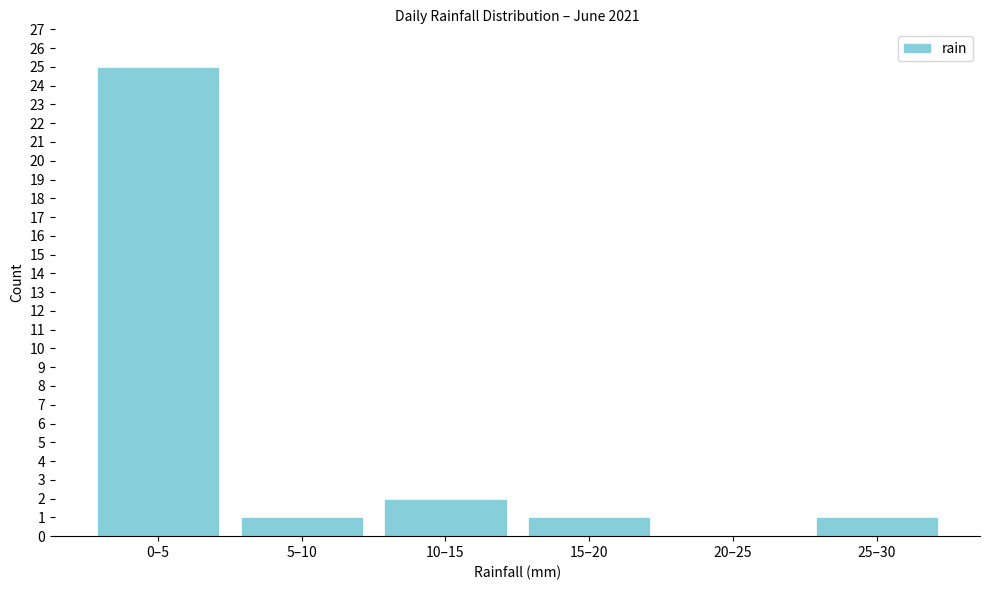

Reading left to right, extract all data points from this chart.

0–5=25	5–10=1	10–15=2	15–20=1	20–25=0	25–30=1